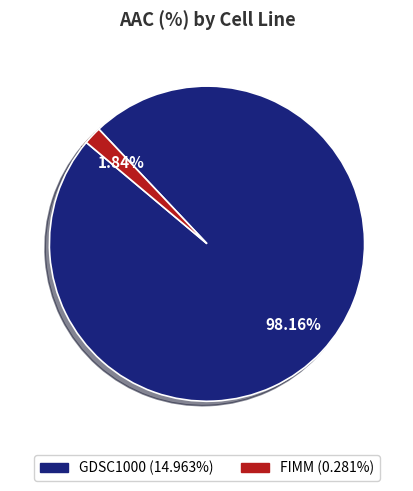

What portion of the pie excludes GDSC1000?

1.8%